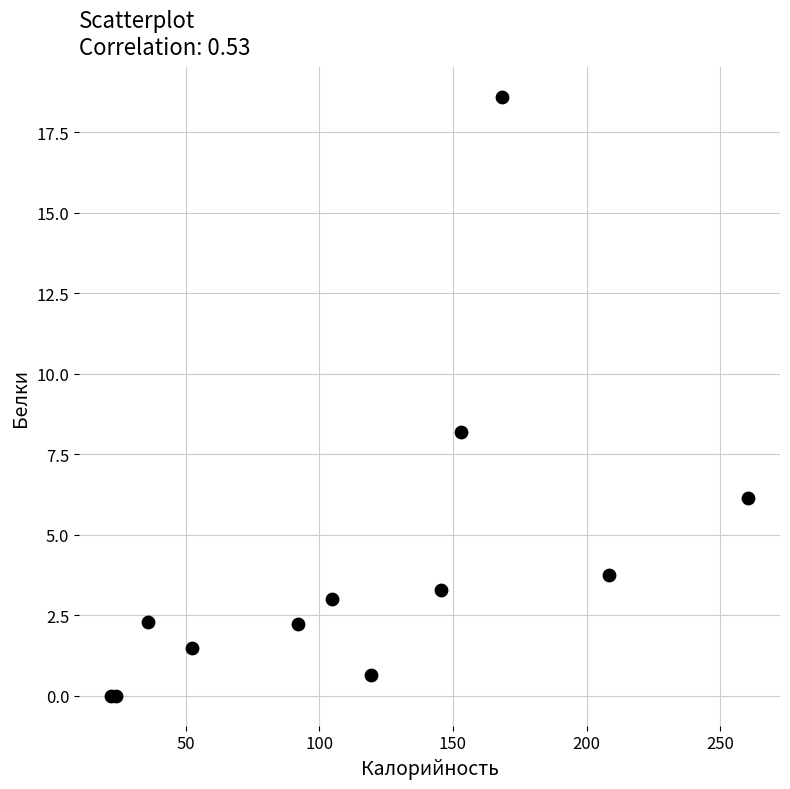

What Y value in the scatter plot is closest to 9?

8.2